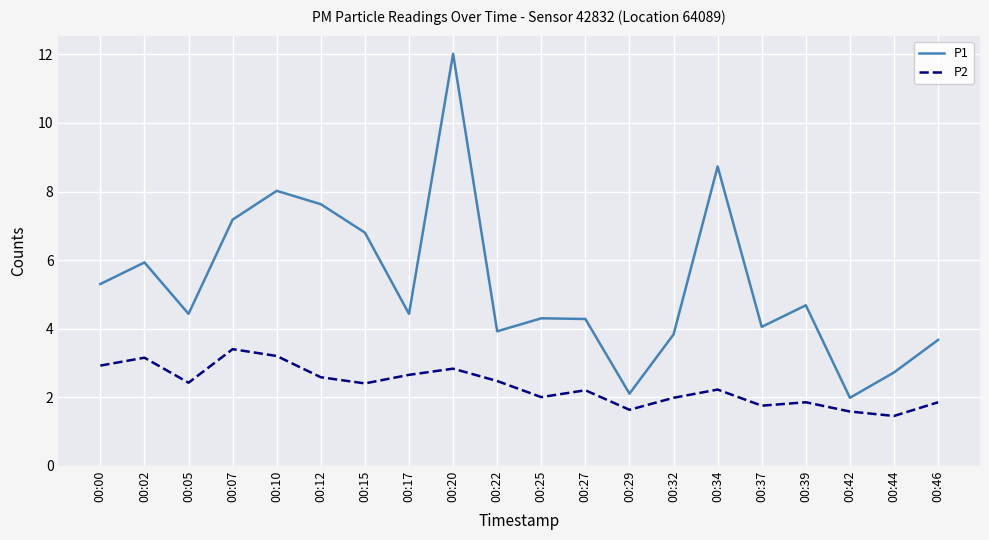

Which series has the largest range (max minus min)?

P1